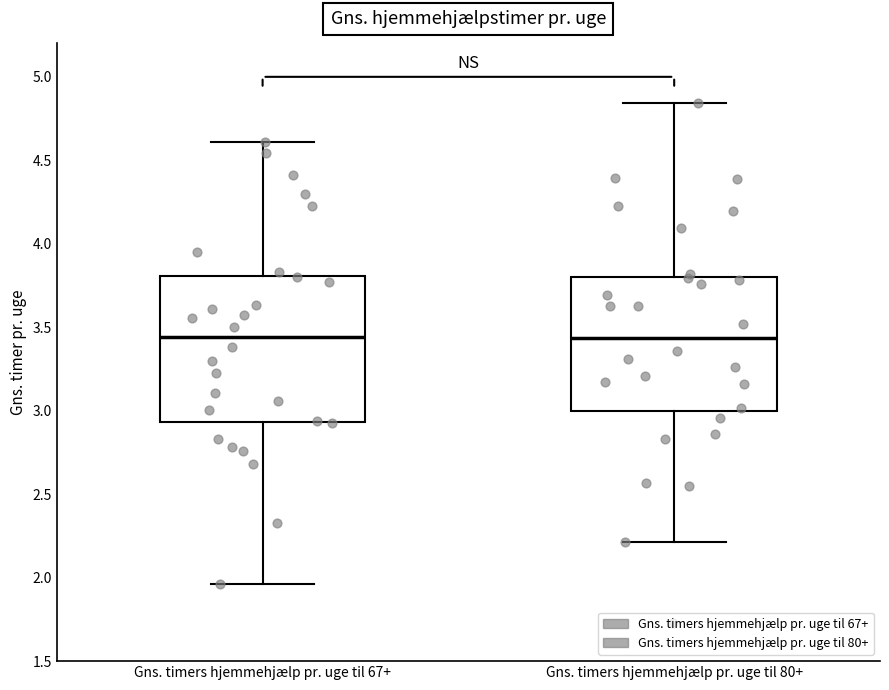

Comparing the boxes themselves (not the whiskers), which one is the tallest?

Gns. timers hjemmehjælp pr. uge til 67+